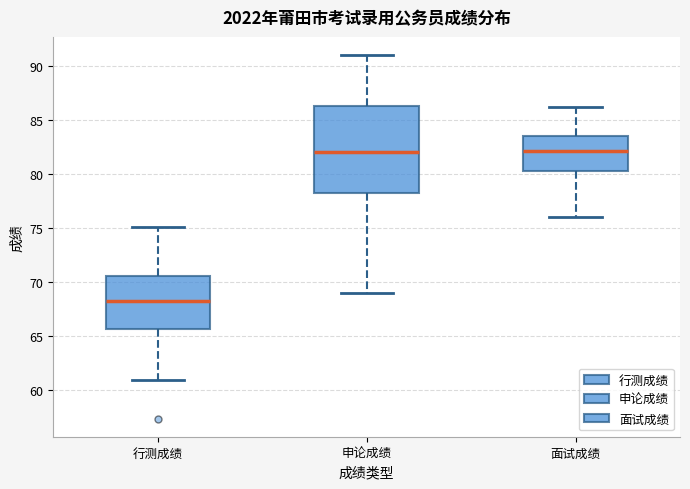

Where is the lower edge of the box for 面试成绩 on the y-axis? The values are not printed on the chart, so give them approximately, as read against the axis.

80.5